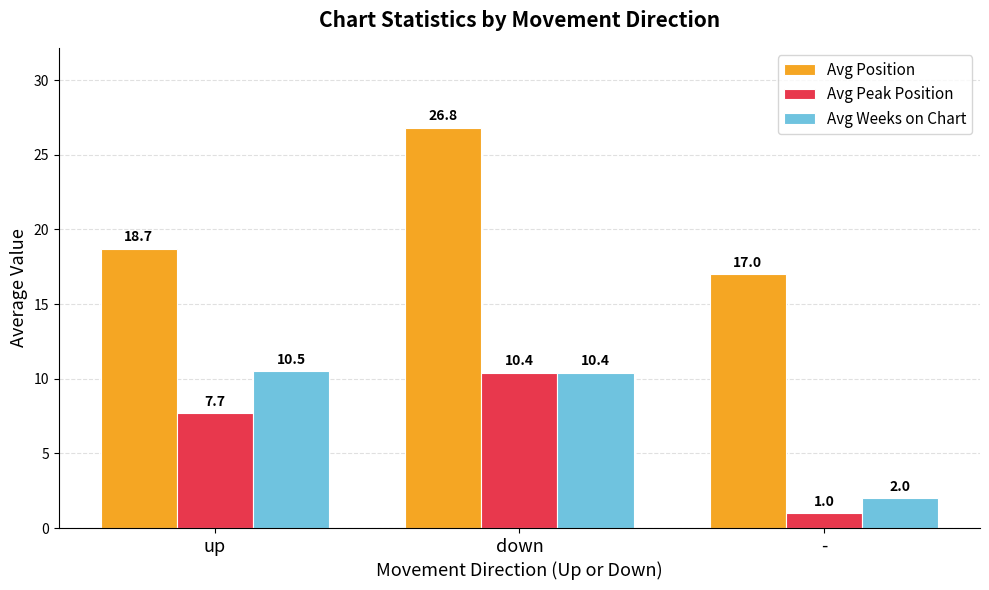

Which category has the highest value across all series?

down